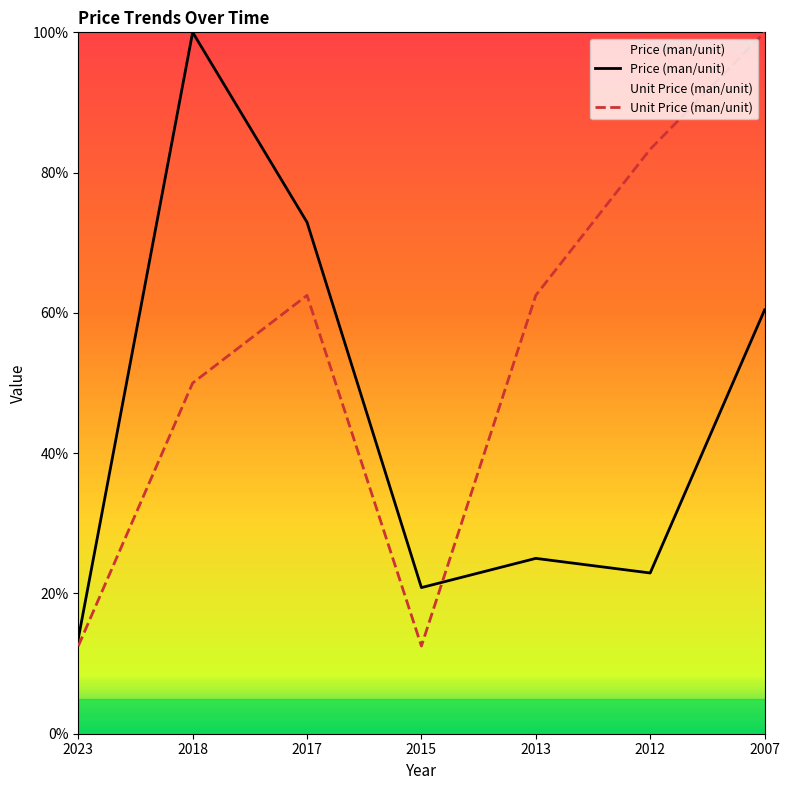

How many times do Unit Price (man/unit) and Price (man/unit) cross each other?

1